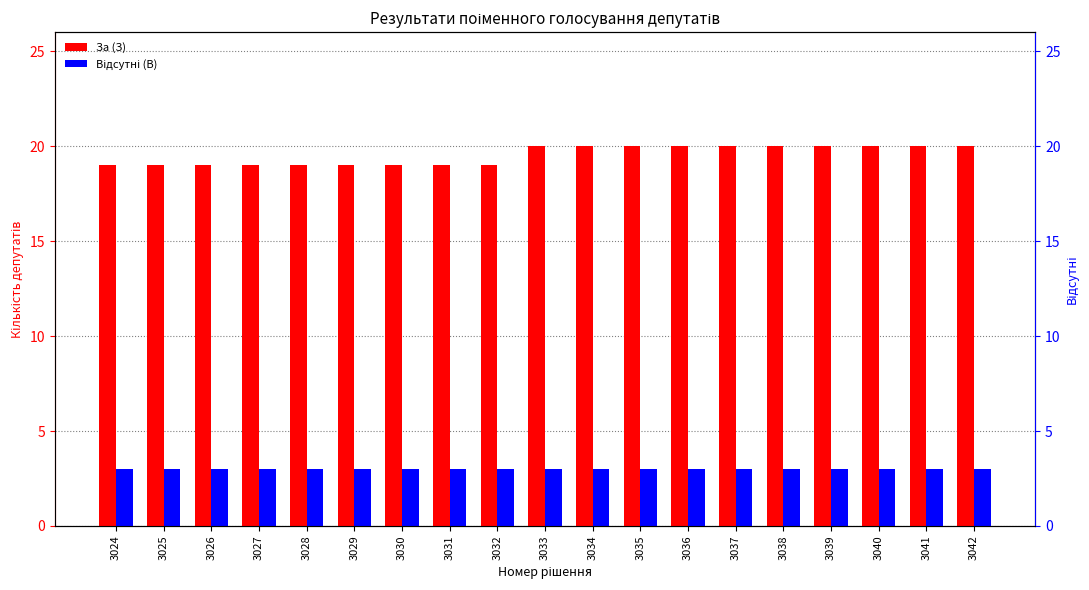

What is the sum of the Відсутні (В) values at 3033 and 3026?

6